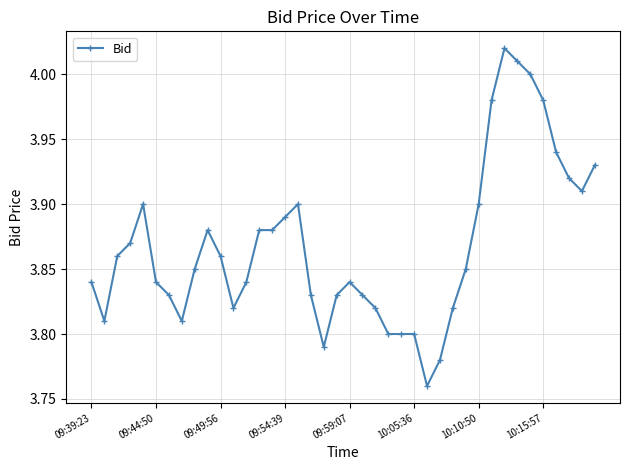

True or false: there are more than 0 points higher than both neighbors.

True